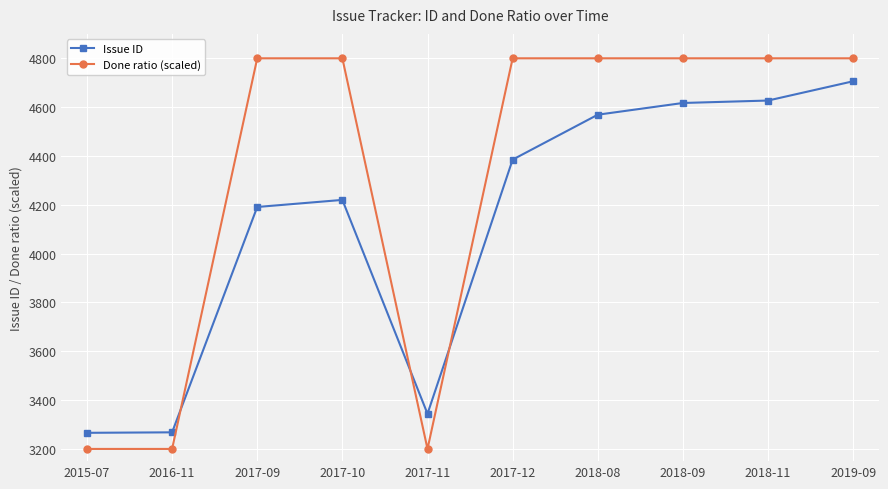

At how many categories does at least one series exceed 3258?

10